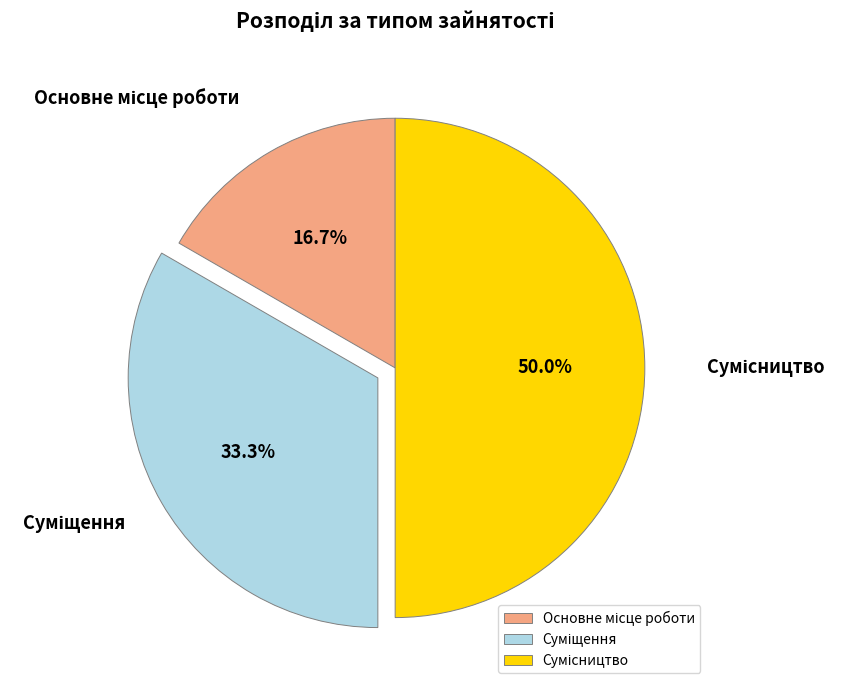

Approximately how many times larger is the value at Суміщення compared to Сумісництво?

0.7